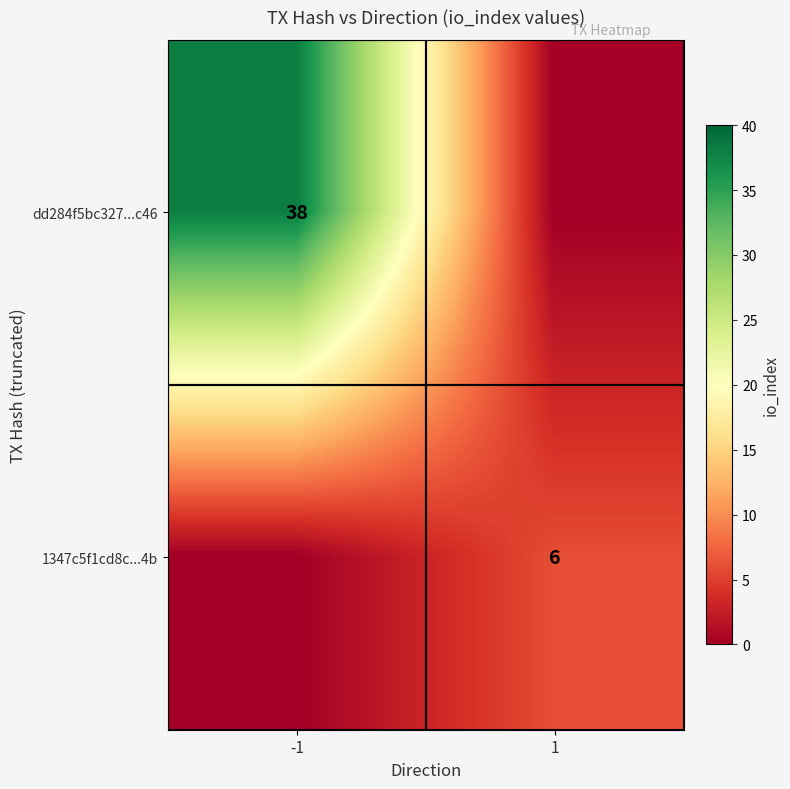

Is it true that dd284f5bc327...c46 equals 55 at -1?

False